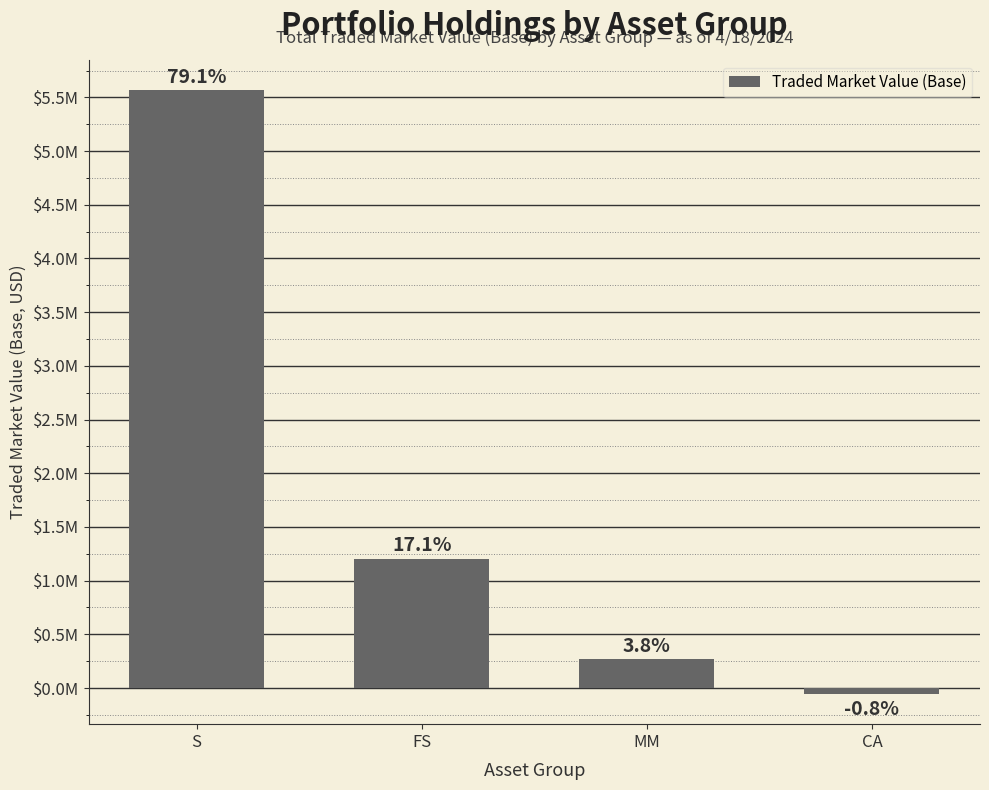

At which category does the chart reach its peak across all series?

S